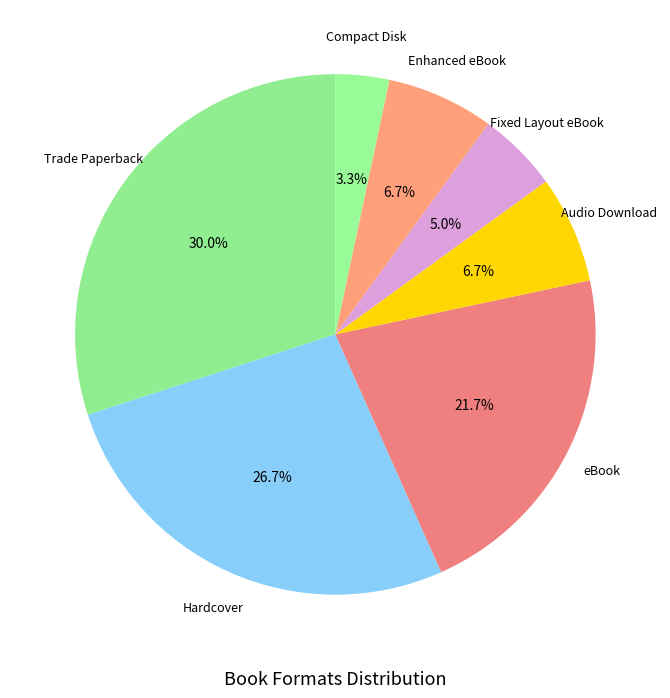

What is the largest slice in the pie chart?

Trade Paperback